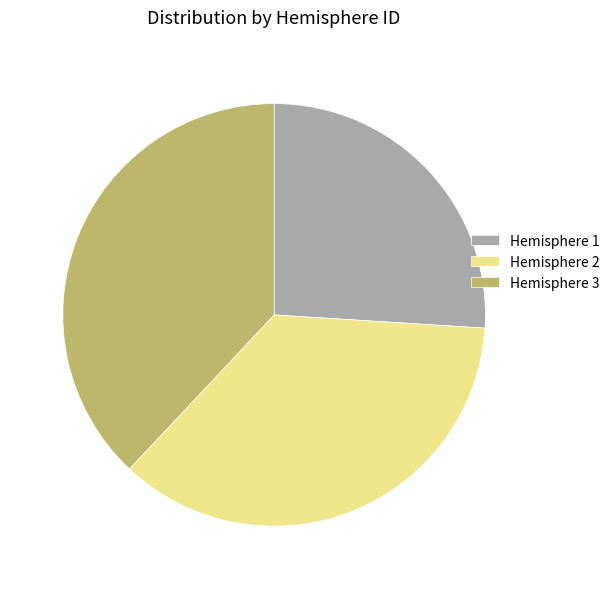

How many segments does this pie chart have?

3